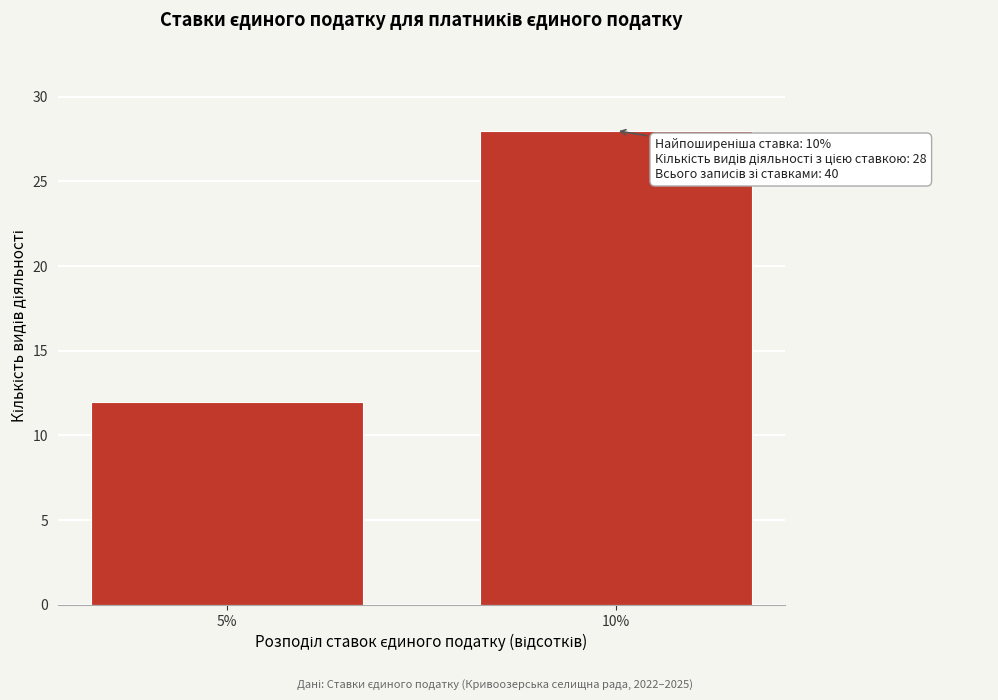

Reading right to left, list all the values displayed in this chart.

10%=28	5%=12